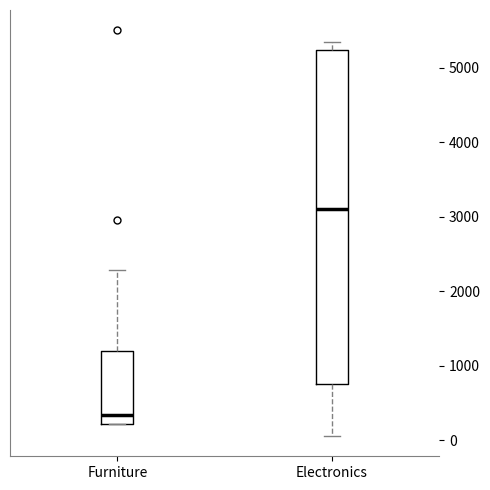

Which box's median line is the highest?

Electronics